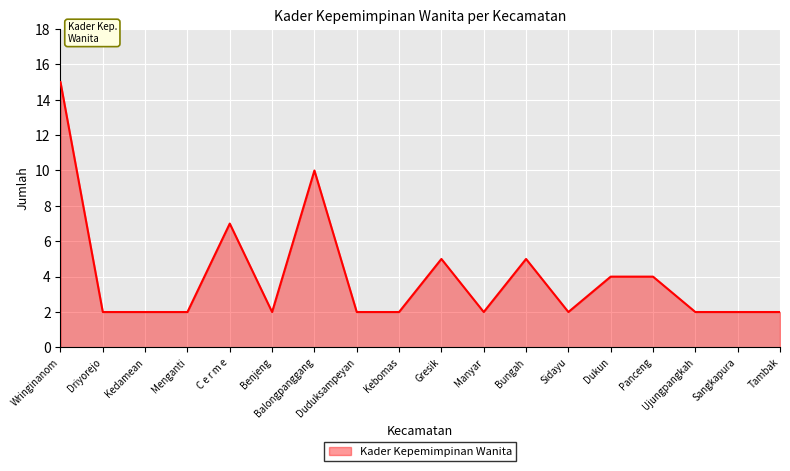

The value at Gresik is 2. True or false?

False